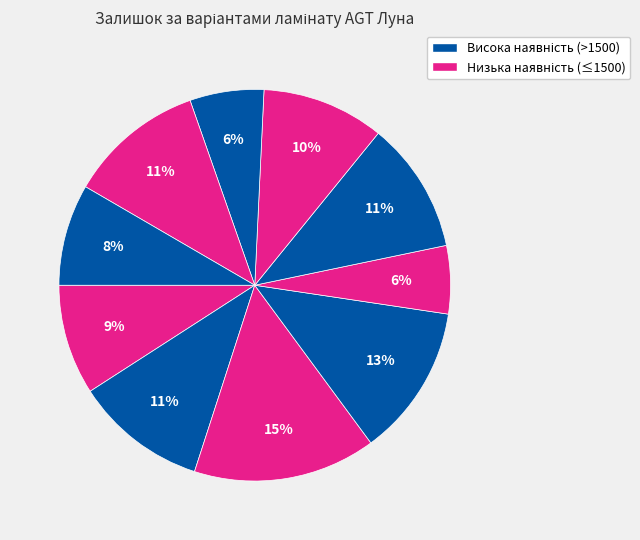

Count the number of slices in the pie.

10